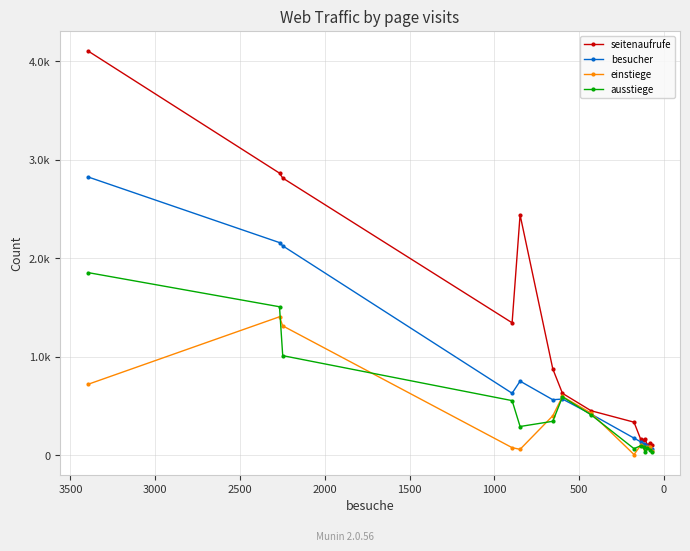

Does the chart have visible grid lines?

Yes